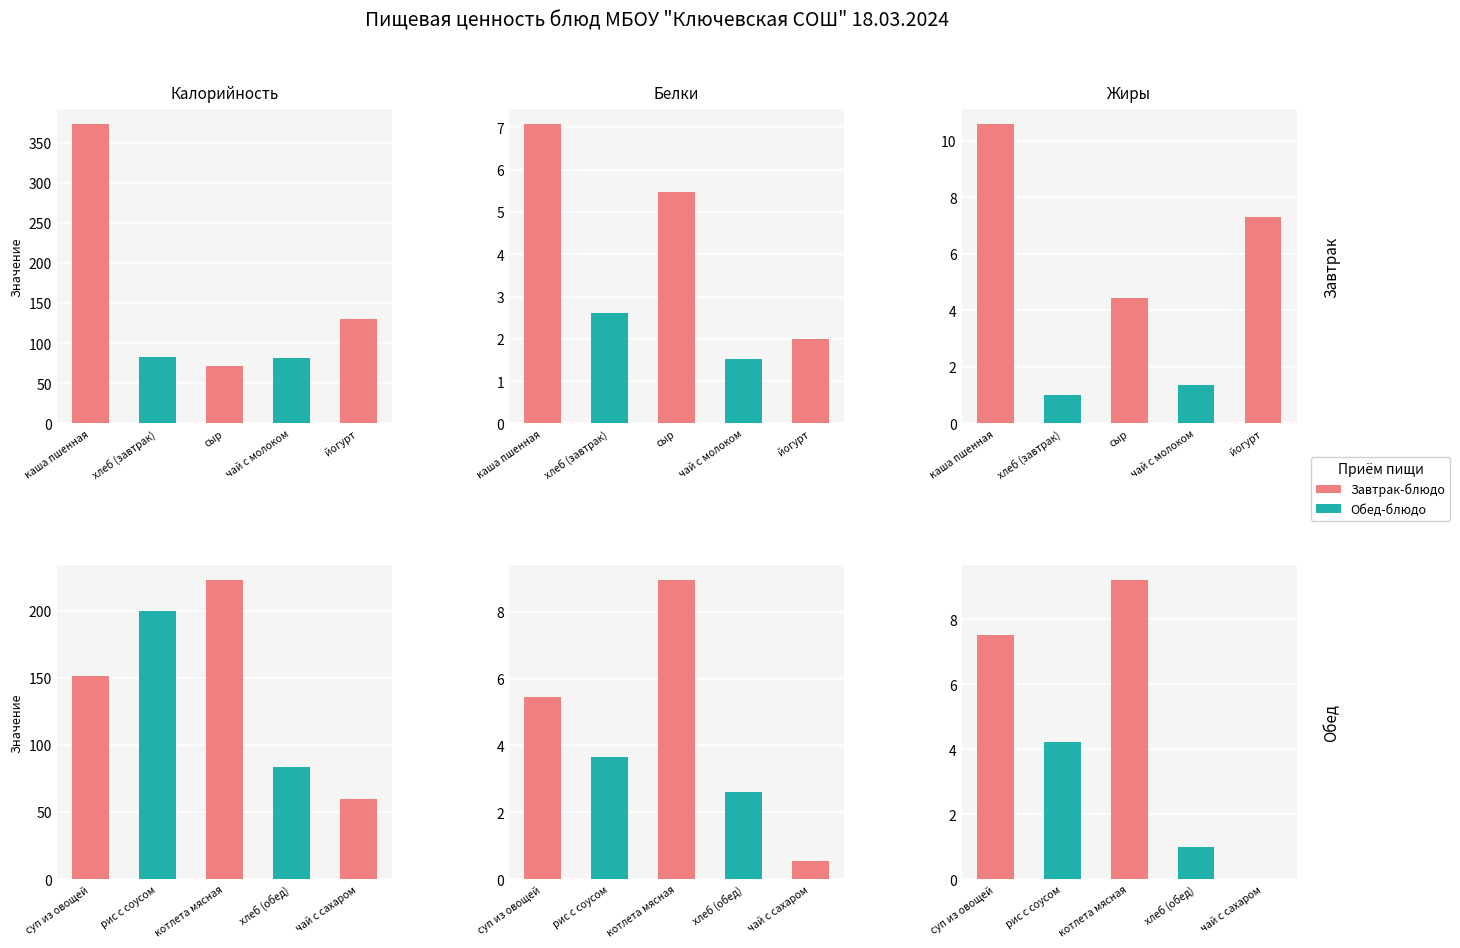

What is the greatest value displayed?

373.2